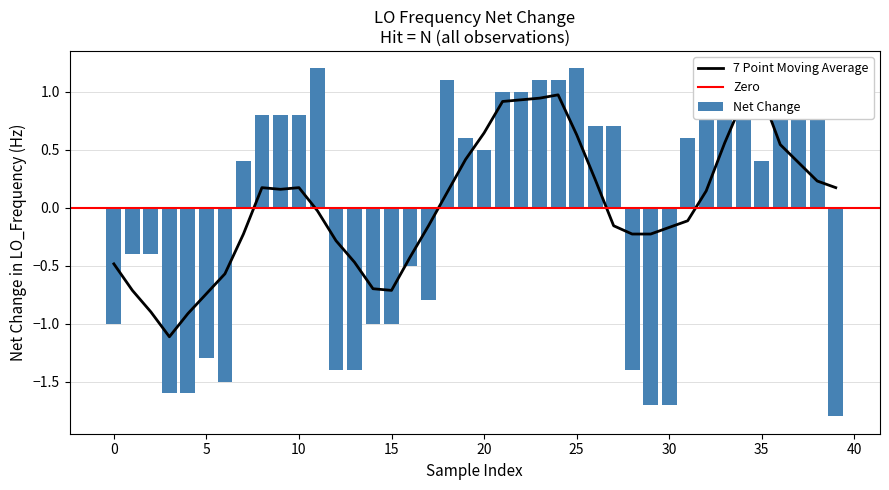

Is it true that 7 Point Moving Average equals -0.3 at 30?

False